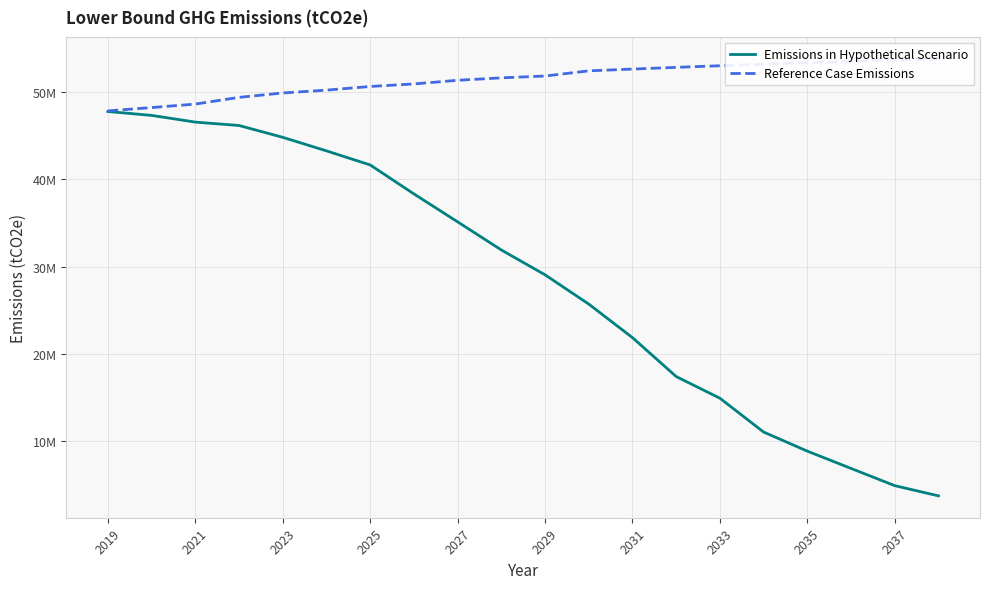

True or false: Emissions in Hypothetical Scenario and Reference Case Emissions intersect in this chart.

False